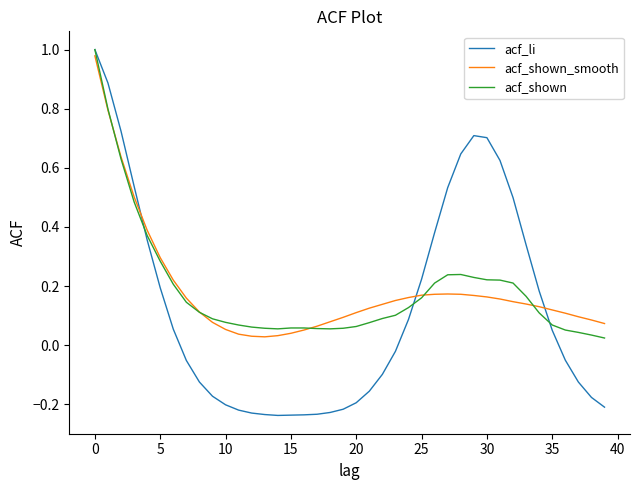

In acf_li, how many points are higher than both neighbors (excluding endpoints)?

1